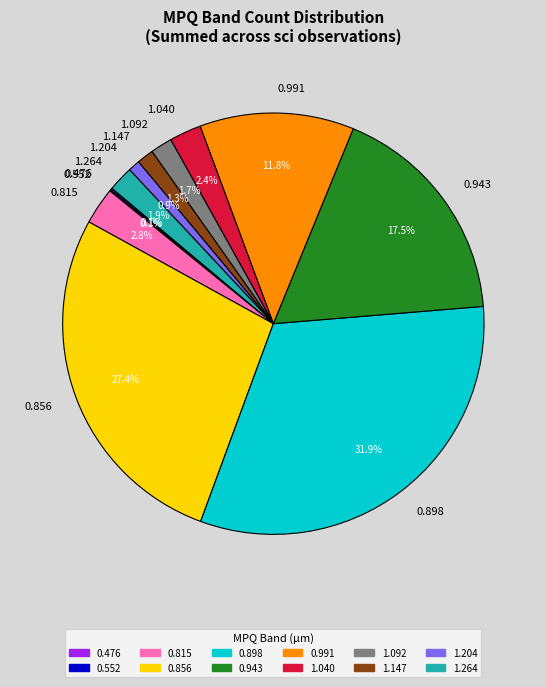

Is 1.264 the majority of the pie?

No